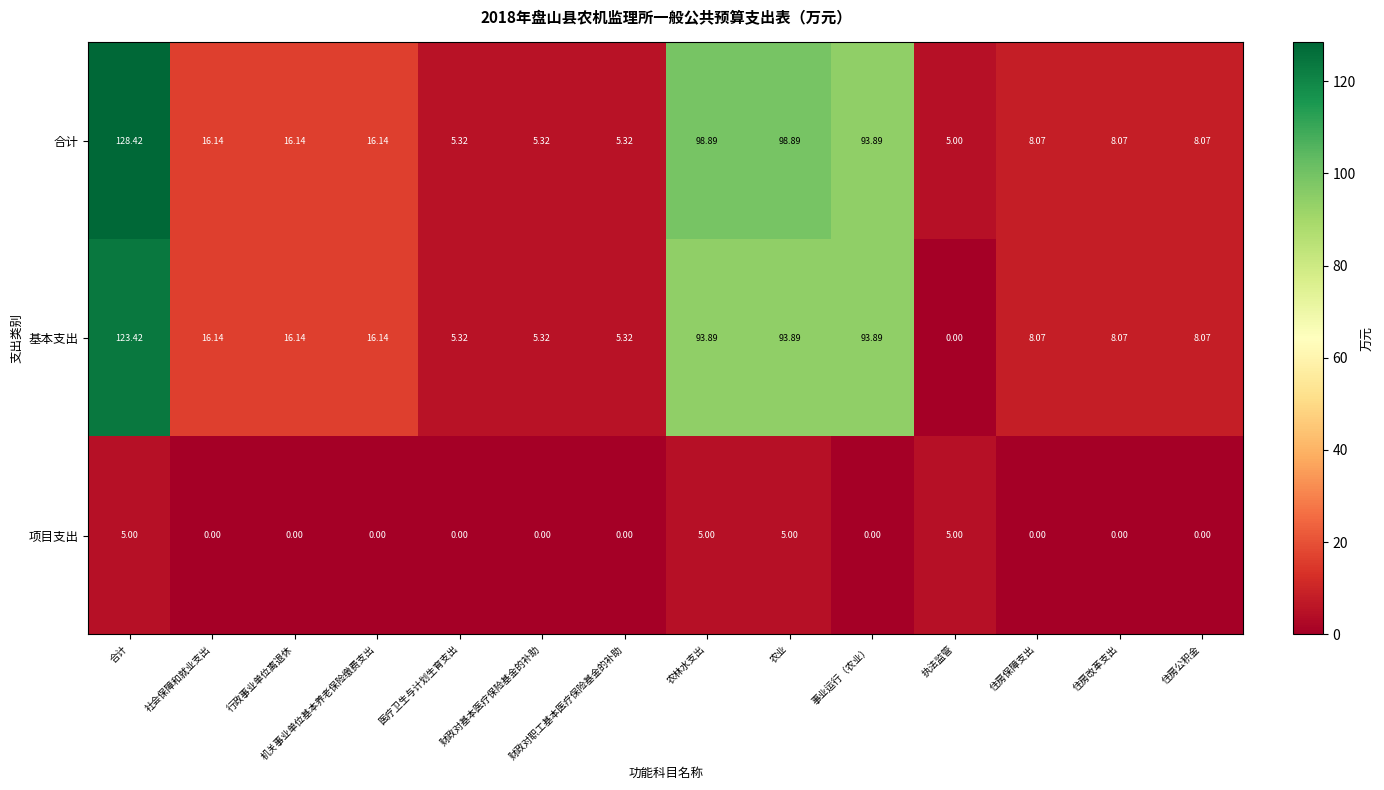

What is the total value across all series at 财政对职工基本医疗保险基金的补助?

10.6